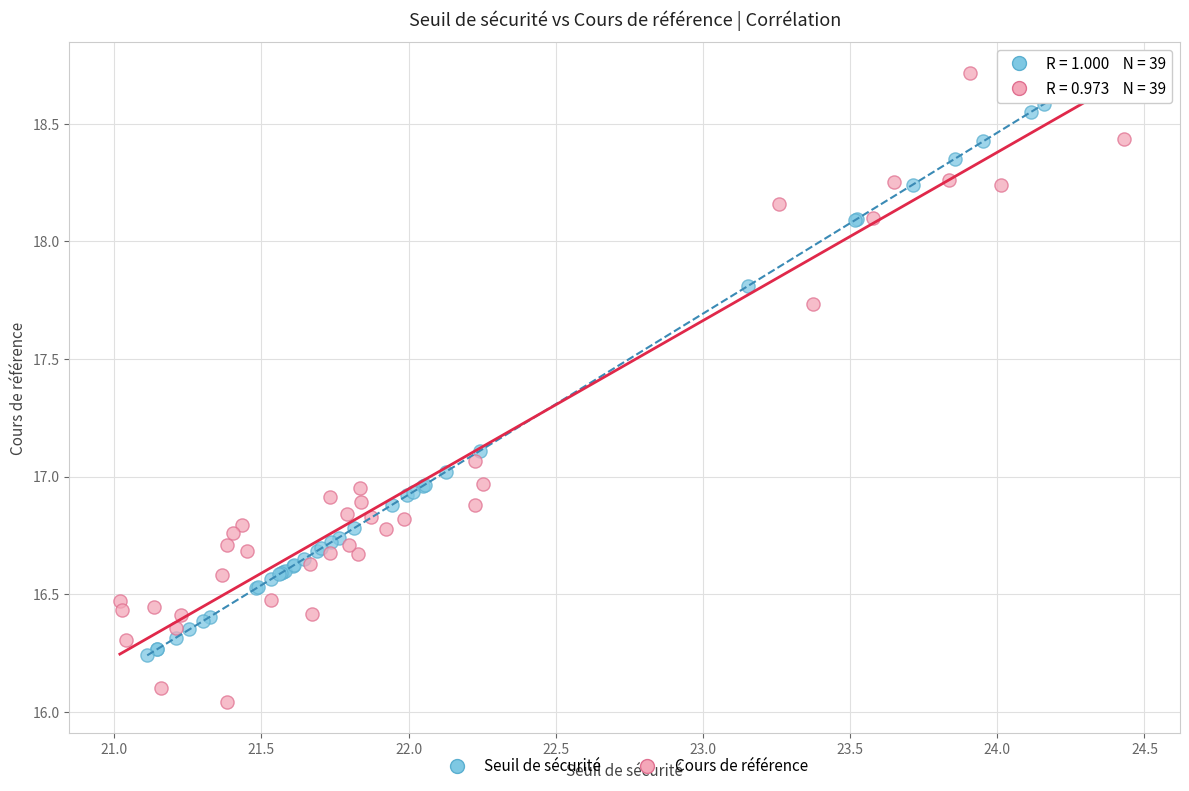

Which series reaches the minimum Y coordinate?

Cours de référence